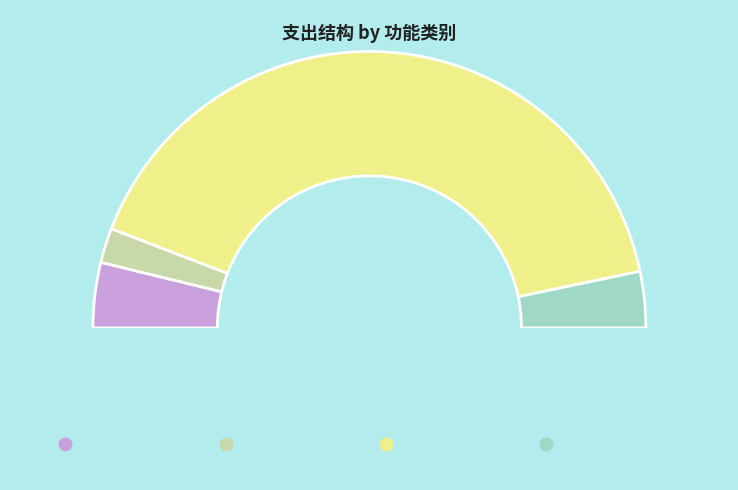

To the nearest percent, what is the difference between the largest and smallest slice percentages?

78%